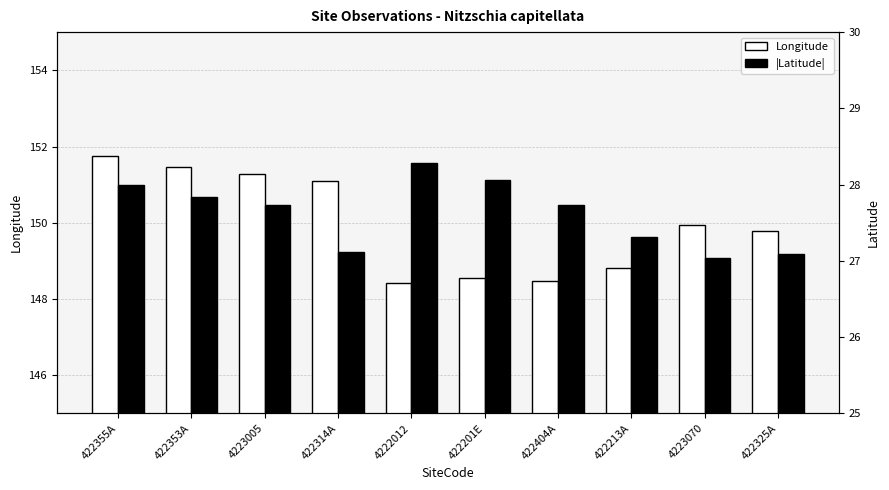

Which series has the largest total across all categories?

Longitude